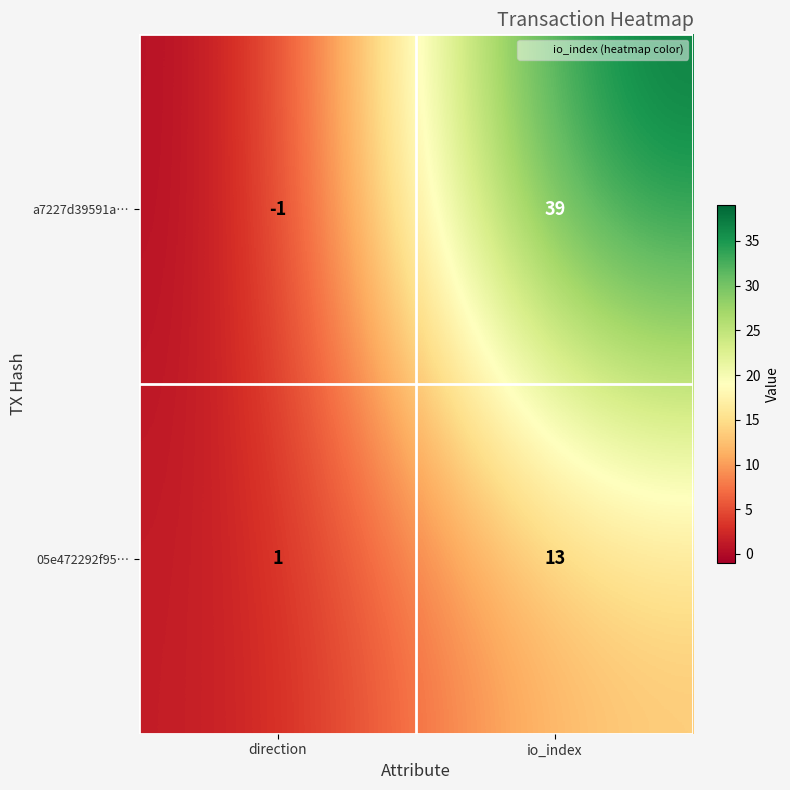

Where is a7227d39591a… nearest to the value 19?

direction